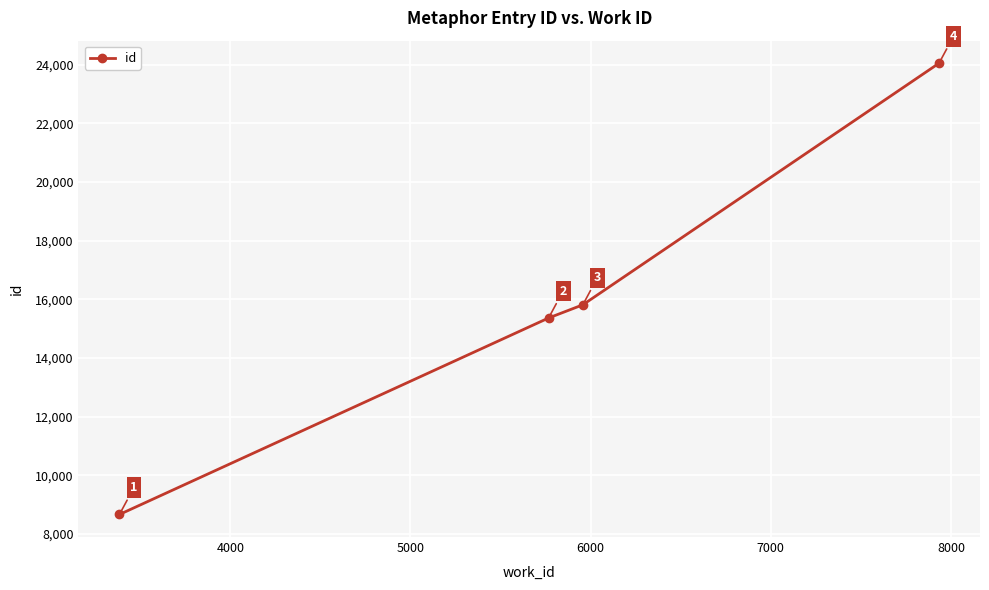

What is the value of the 2nd point from the left?

15364